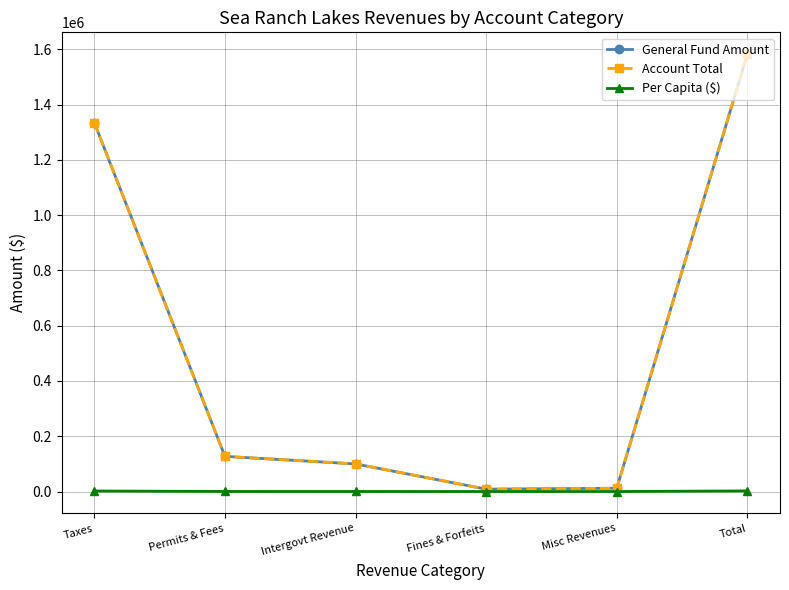

True or false: Per Capita ($) has a value of 54.1 at Intergovt Revenue.

False